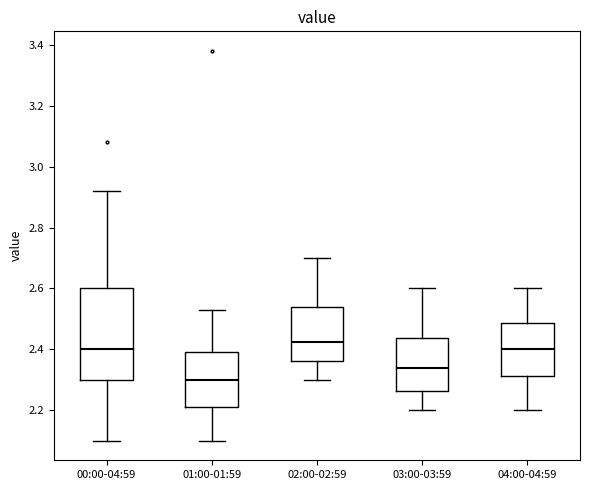

Where does the upper whisker of the box for 02:00-02:59 end on the y-axis? The values are not printed on the chart, so give them approximately, as read against the axis.

2.70